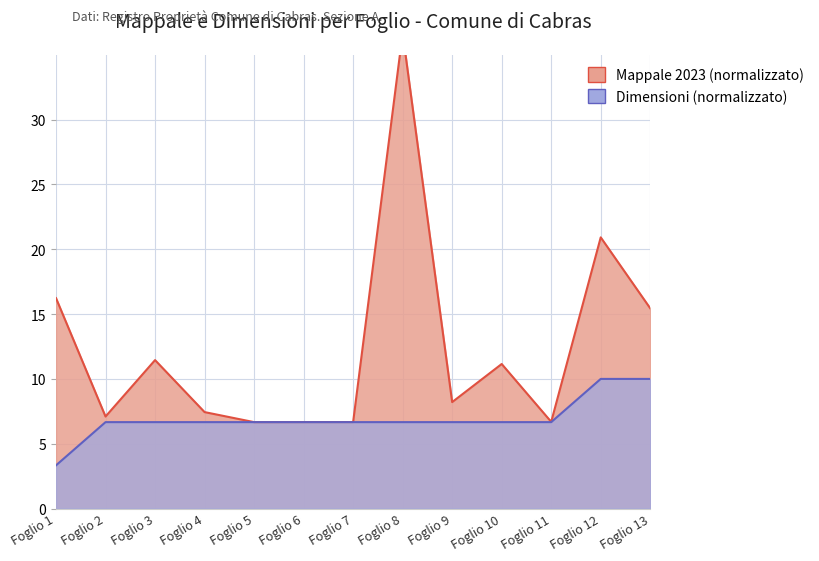

How many lines are shown in the chart?

2